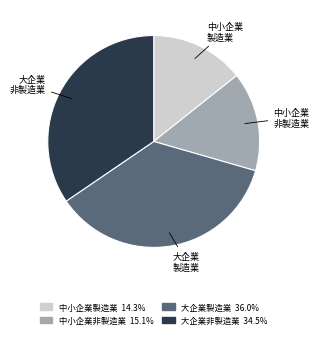

Rank the categories by value from lowest to highest.

中小企業製造業, 中小企業非製造業, 大企業非製造業, 大企業製造業